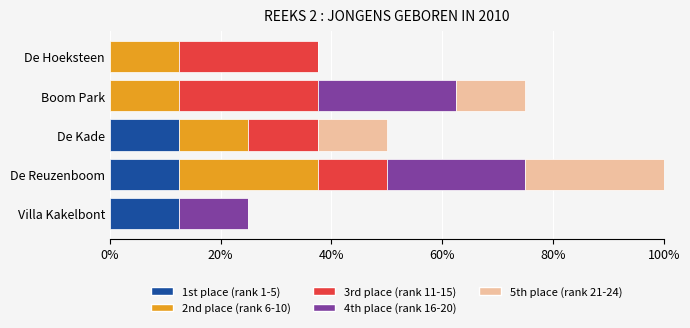

What are all the series names shown in the legend?

1st place (rank 1-5), 2nd place (rank 6-10), 3rd place (rank 11-15), 4th place (rank 16-20), 5th place (rank 21-24)